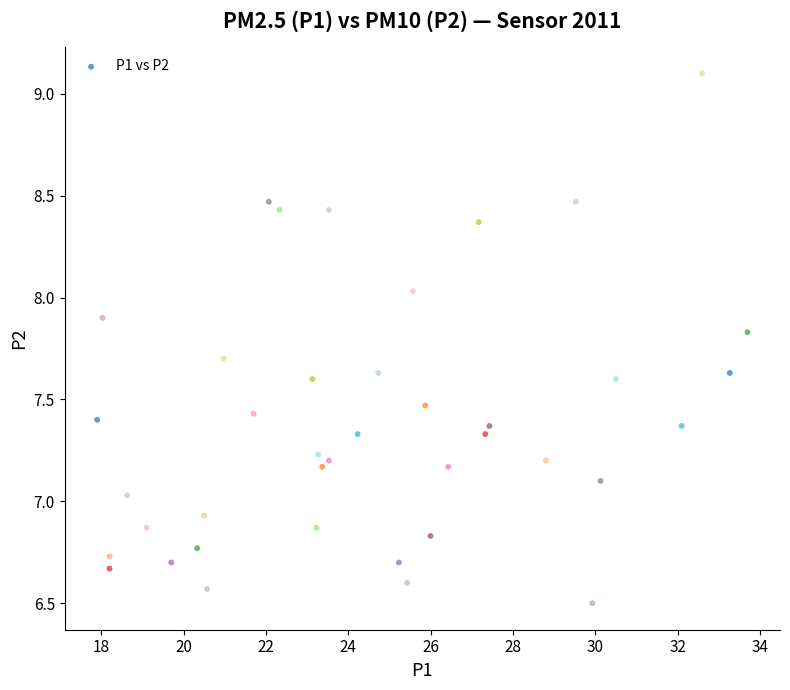

What is the range of Y values (max minus min)?

2.6